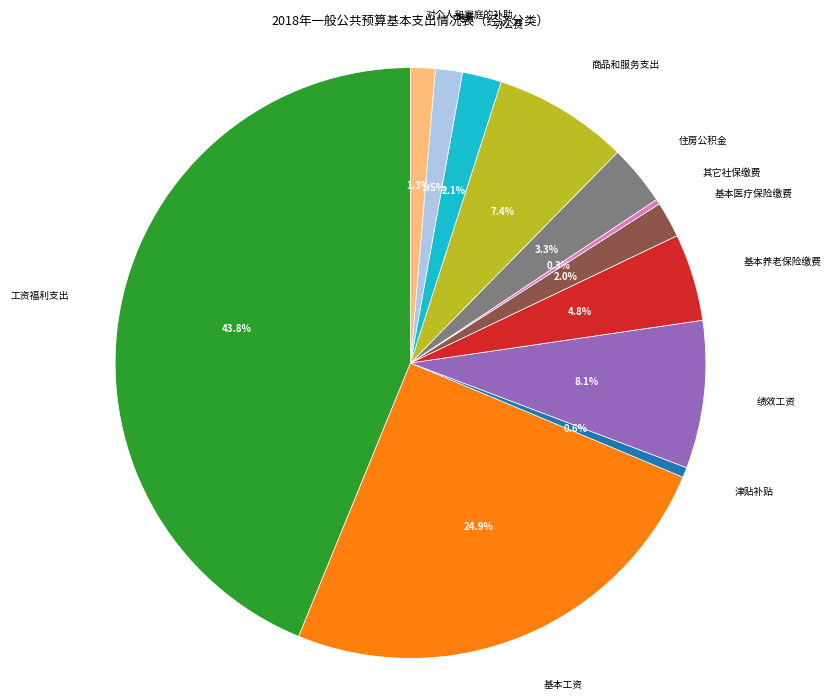

What percentage is NOT represented by 绩效工资?

91.9%